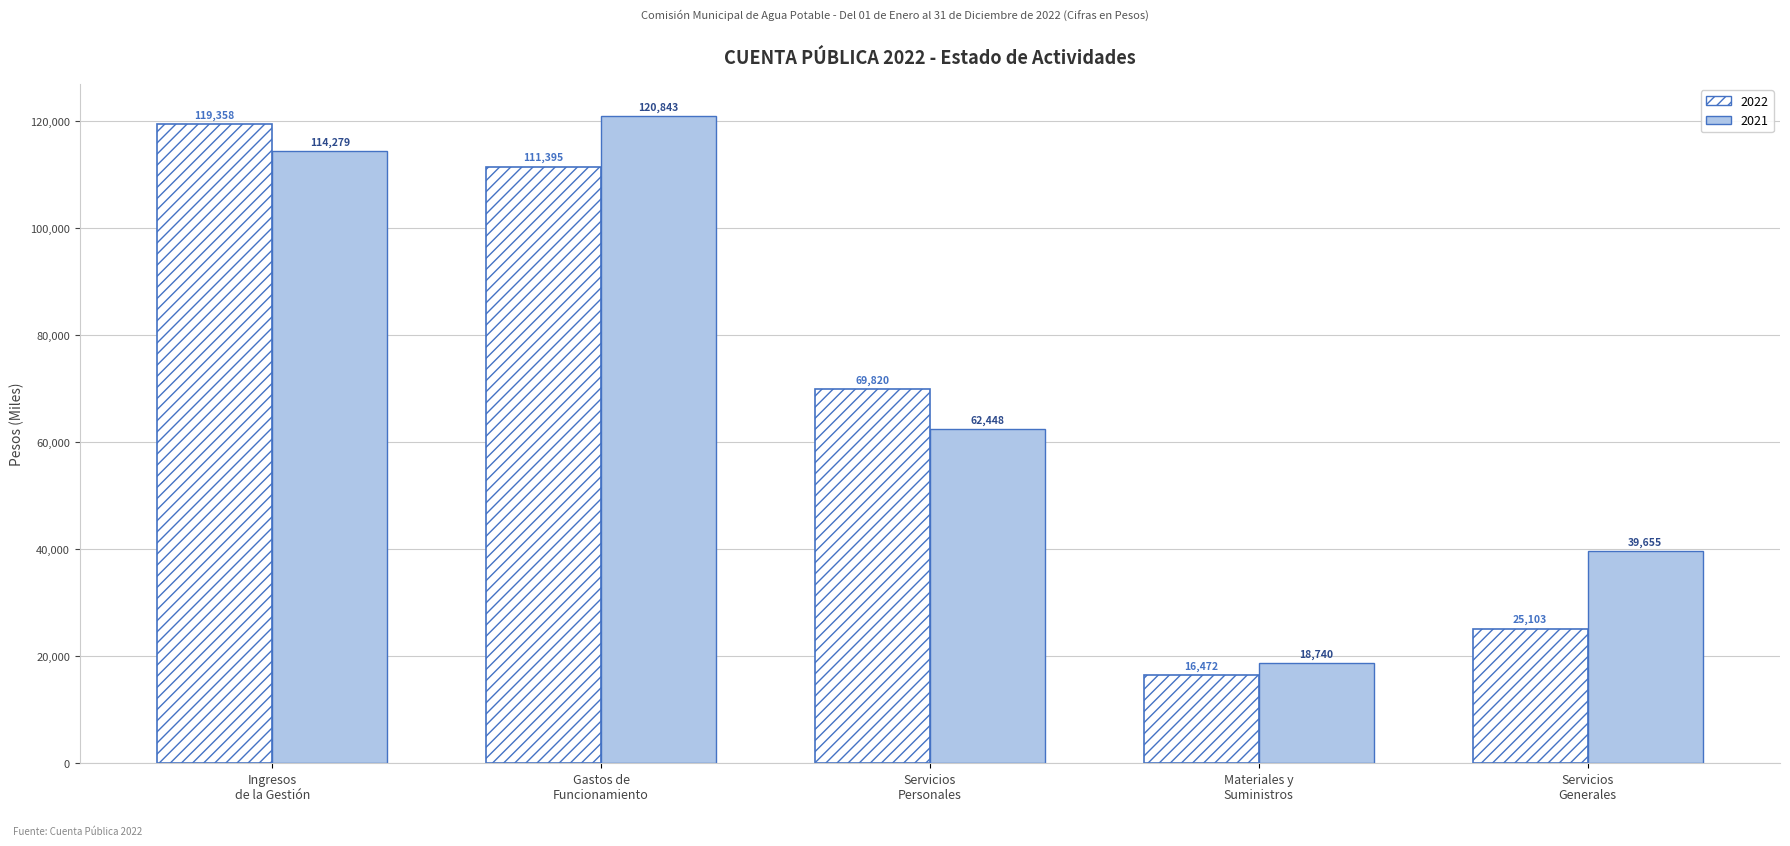

Which series has the largest range (max minus min)?

2022